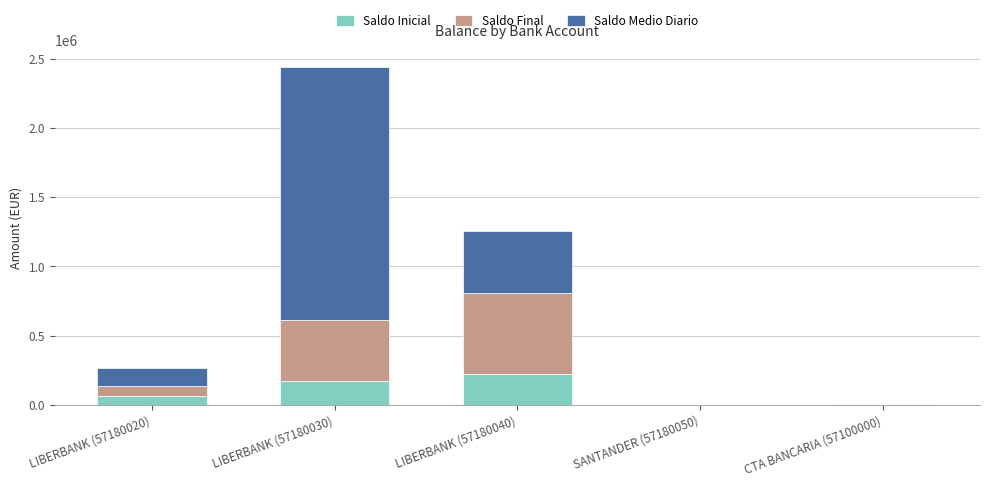

What is the average value of the Saldo Inicial series?

91805.4